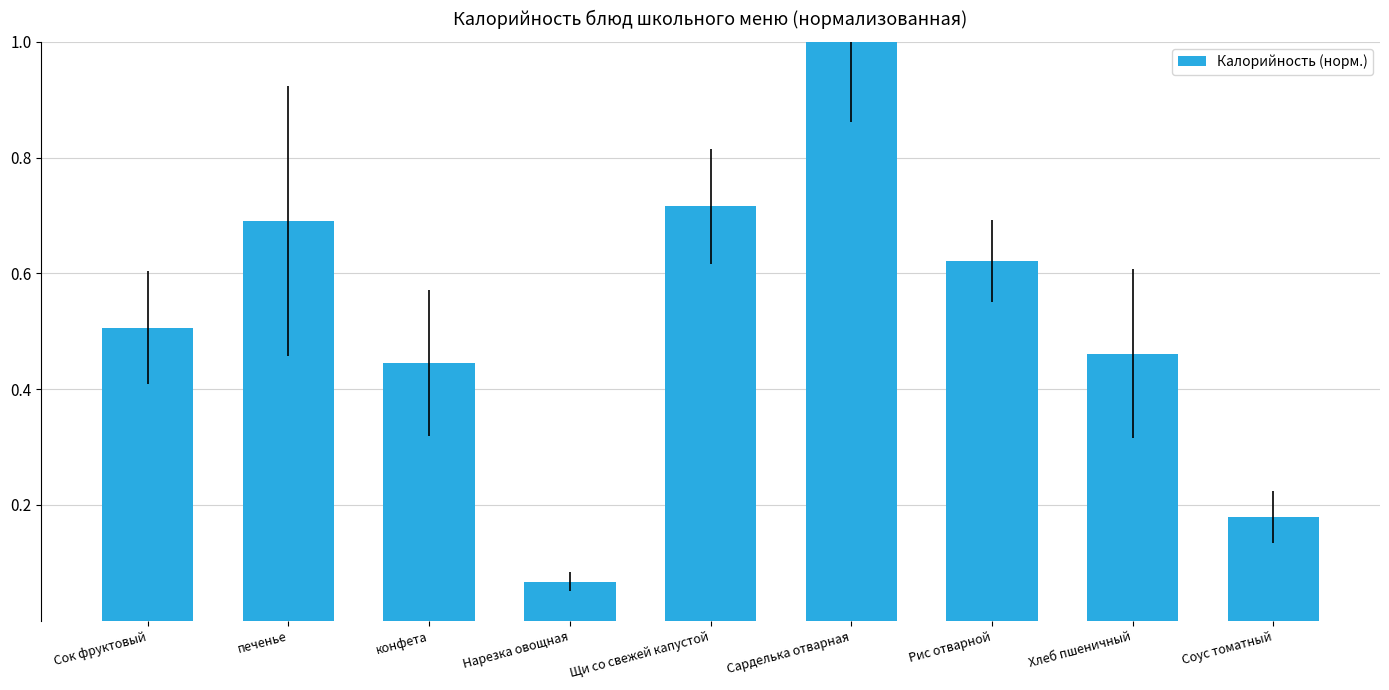

What is the label of the 5th bar from the left?

Щи со свежей капустой